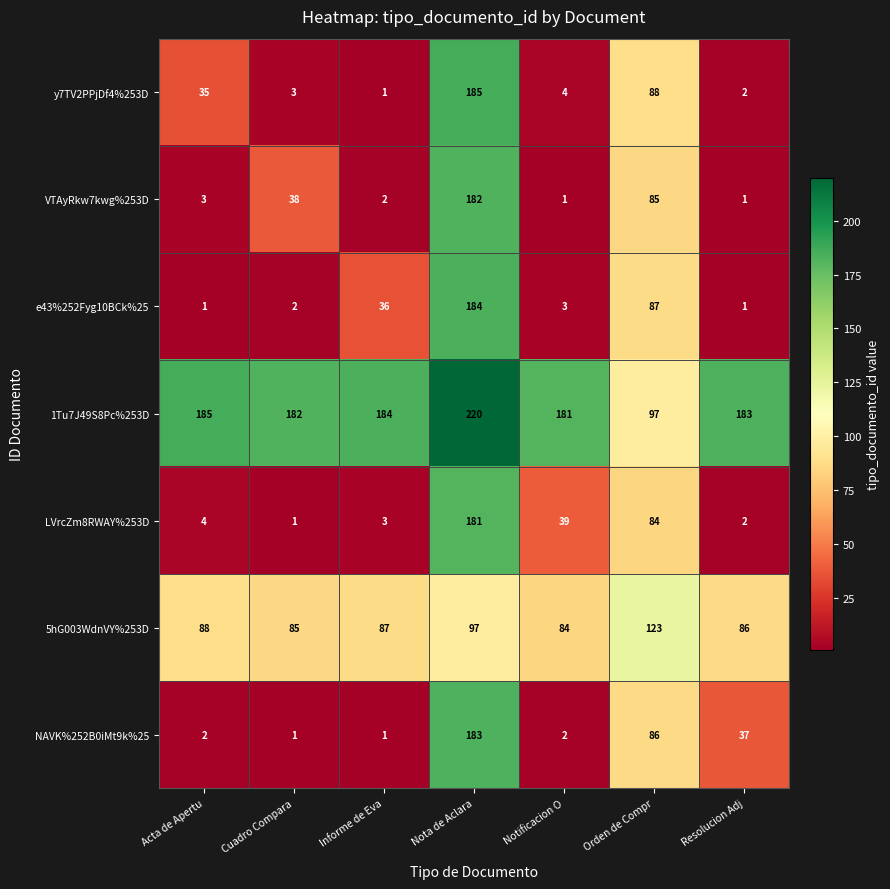

Which category has the highest value in the 1Tu7J49S8Pc%253D series?

Nota de Aclara